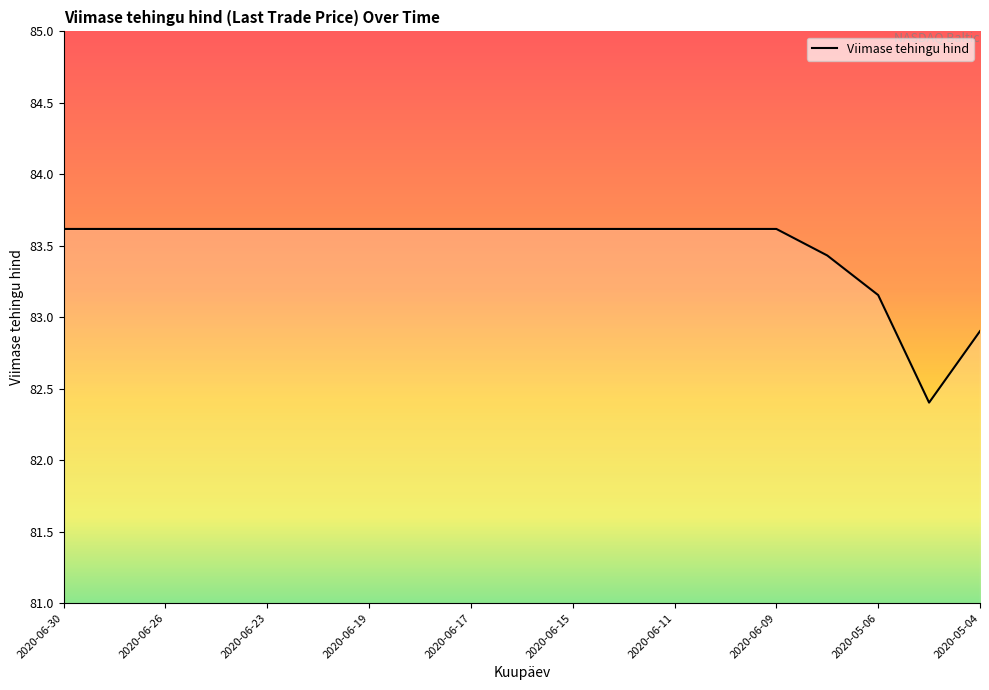

What is the difference between the maximum and minimum values?

1.2